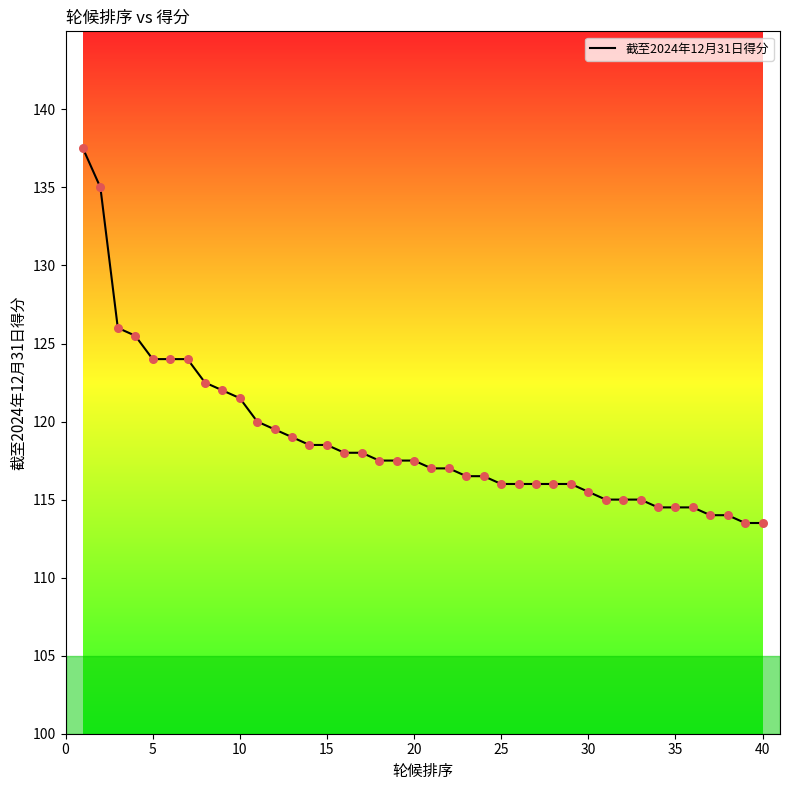

What is the greatest value displayed?

137.5